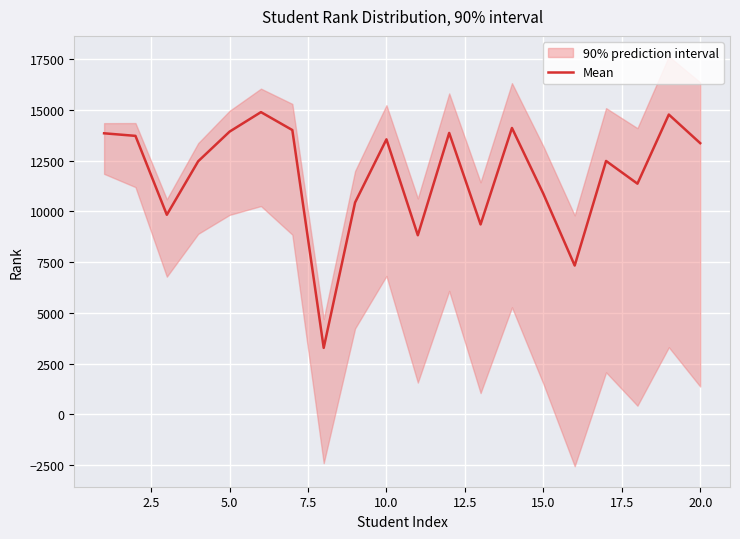

What is the minimum value for Mean?

3273